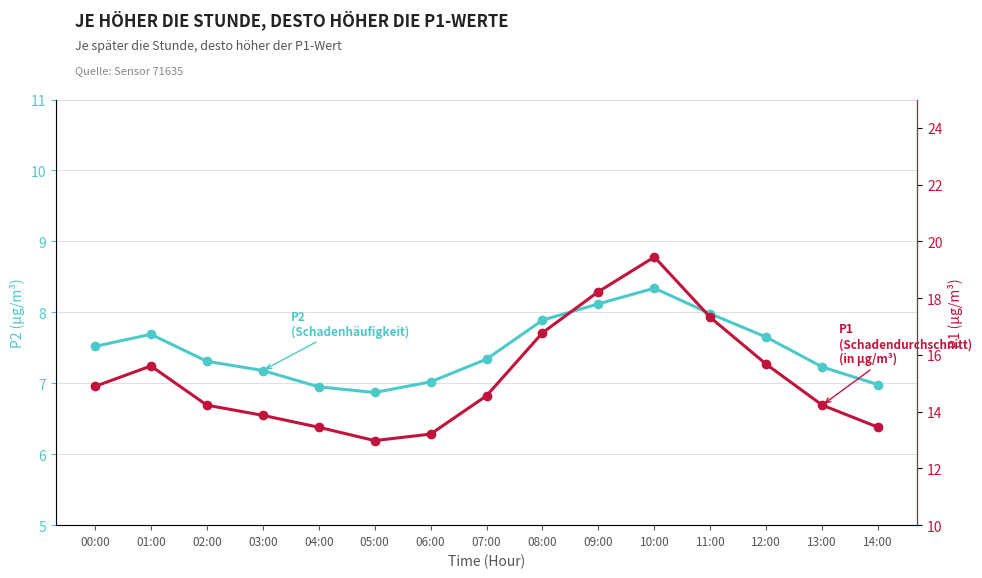

The value of P2 (Schadenhäufigkeit) at 05:00 is 9.9. True or false?

False